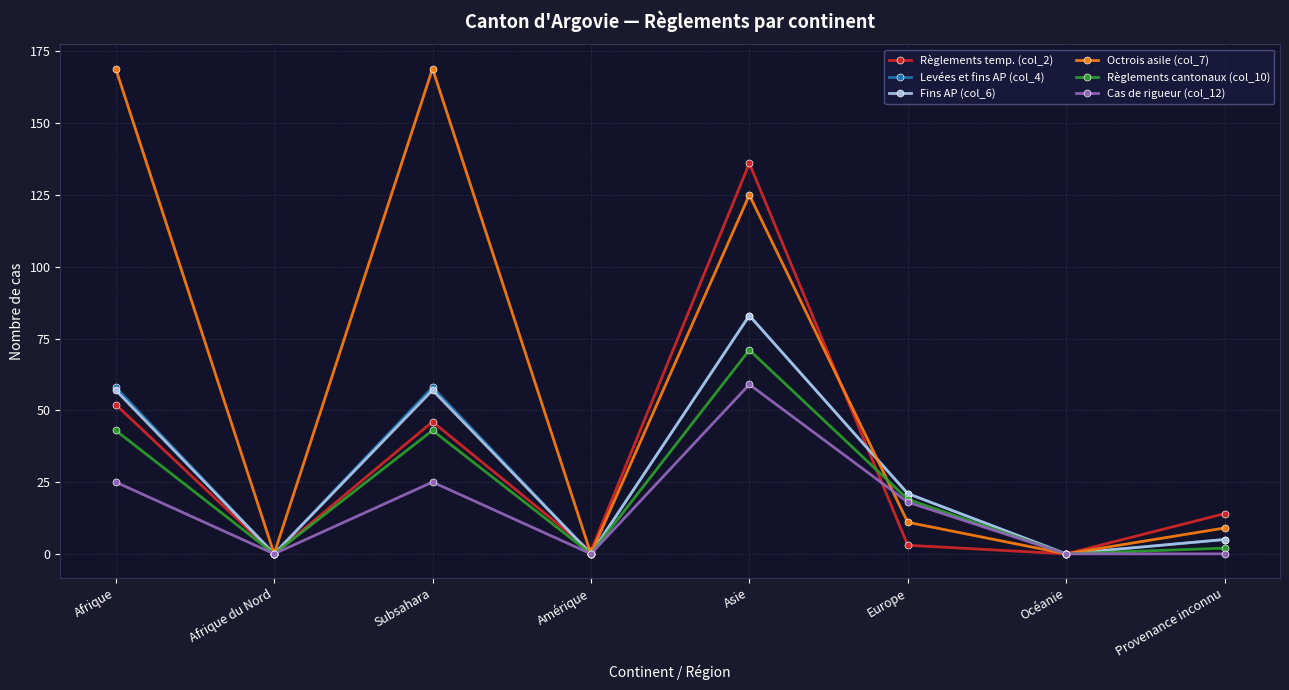

What value does the Levées et fins AP (col_4) series have at Subsahara, to the nearest 5?

60